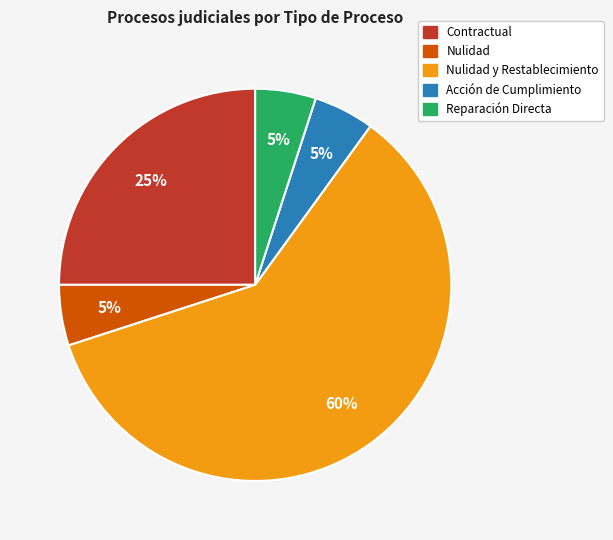

Is there a majority slice in this chart?

Yes